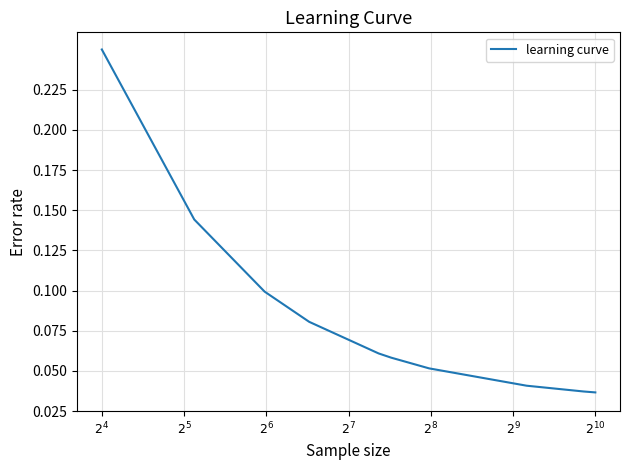

How many lines are shown in the chart?

1